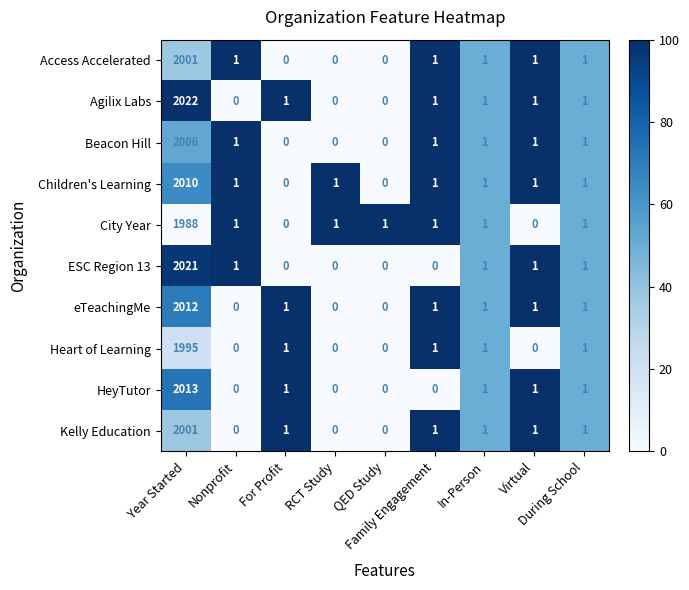

What is the maximum value for eTeachingMe?

2012